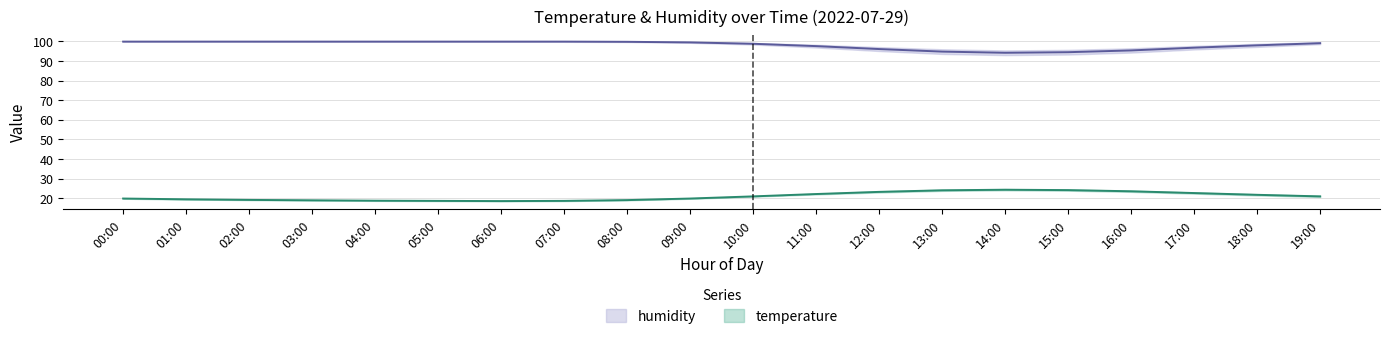

Where is temperature_lower nearest to the value 21?

10:00